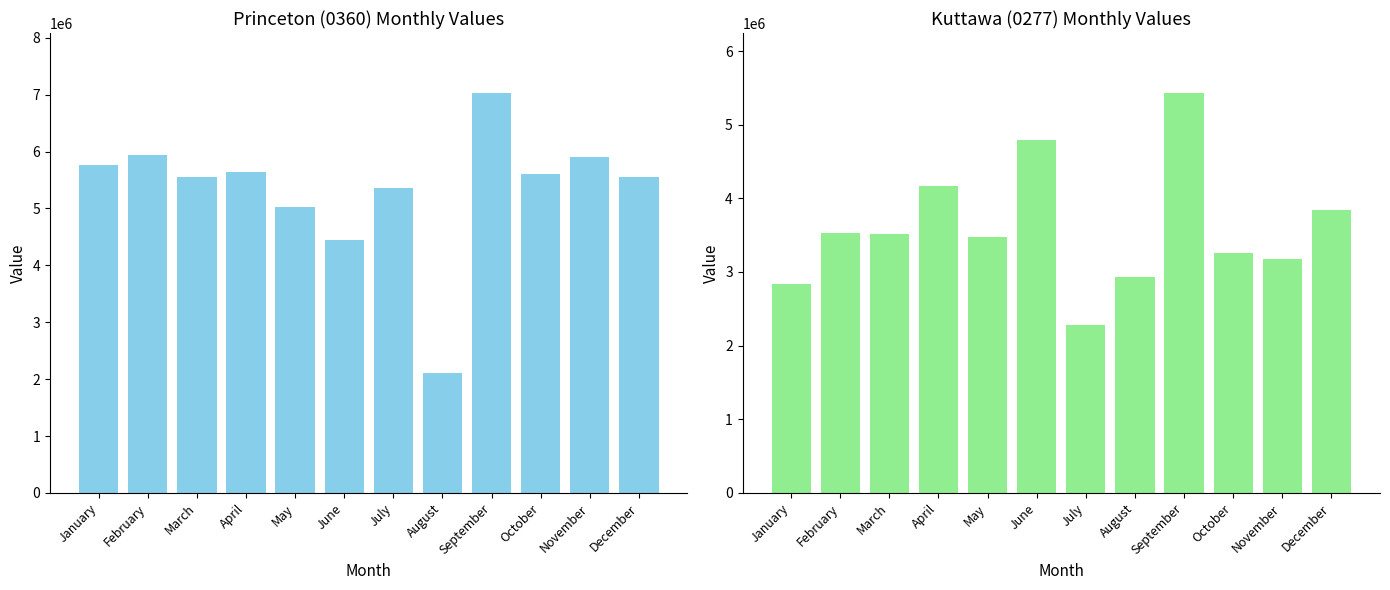

Is it true that Kuttawa (0277) equals 3839900 at December?

True